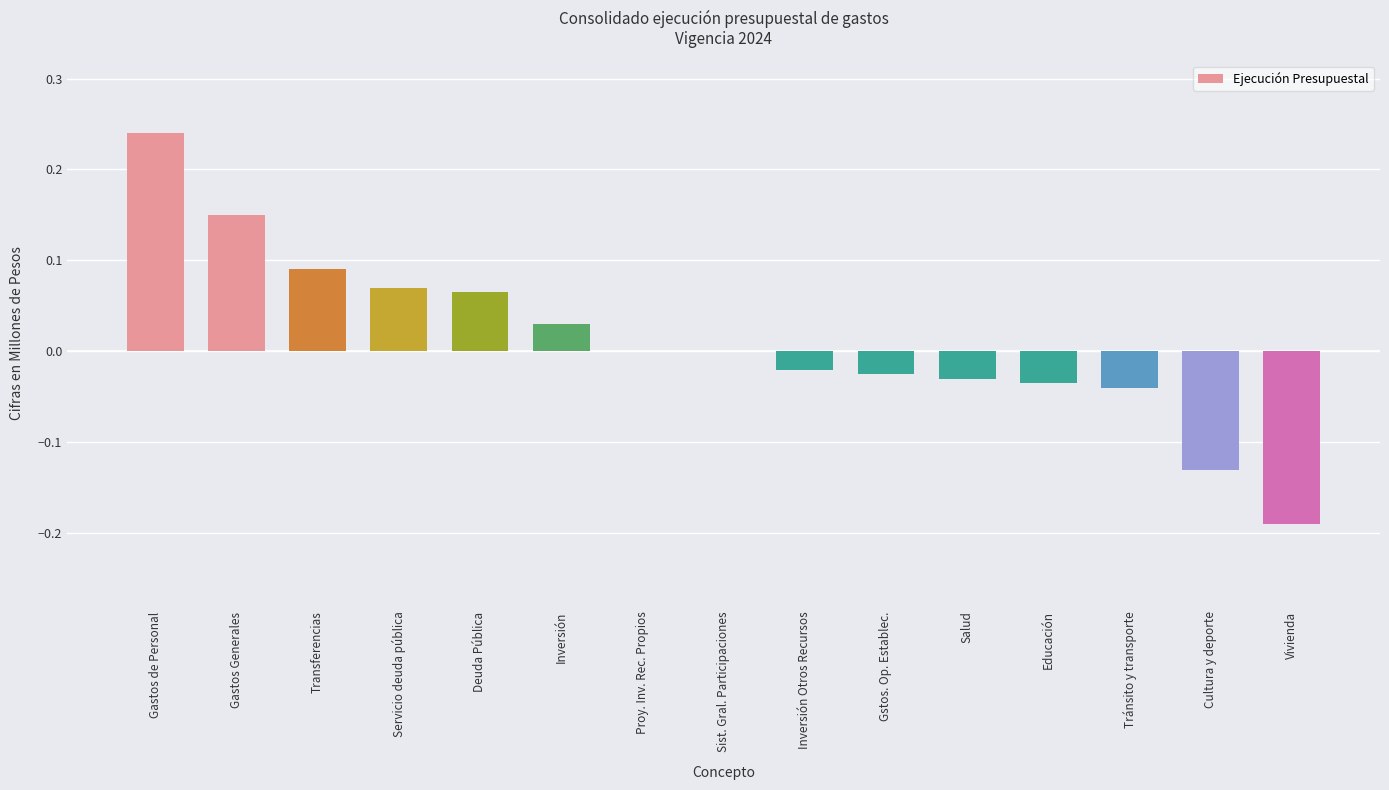

At which category does the chart reach its peak across all series?

Gastos de Personal